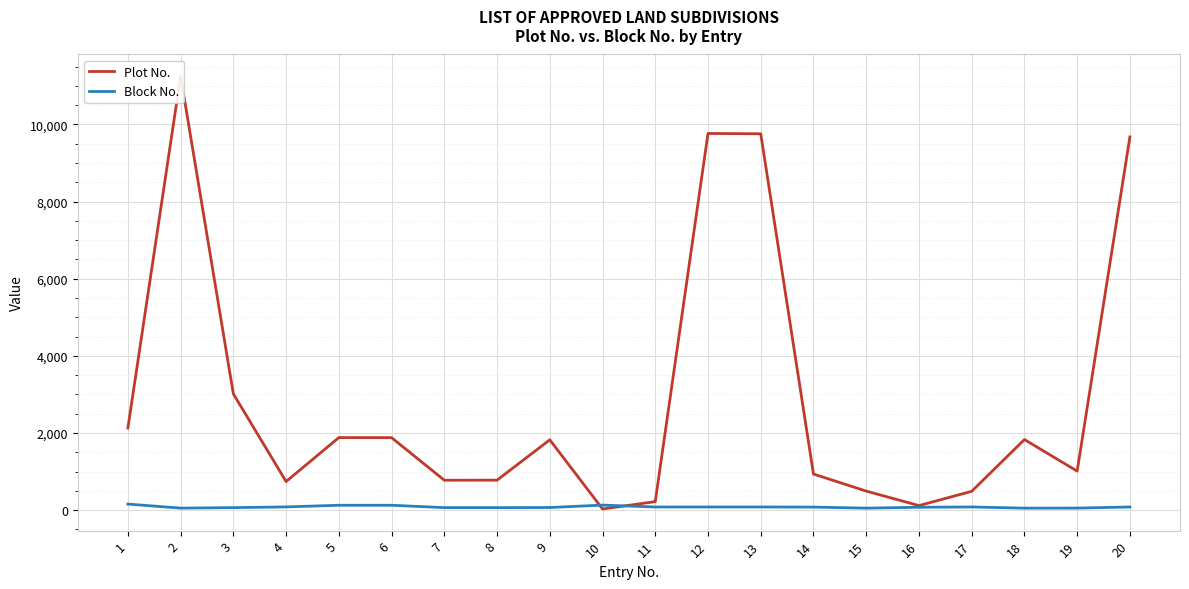

At how many categories does at least one series exceed 6910?

4